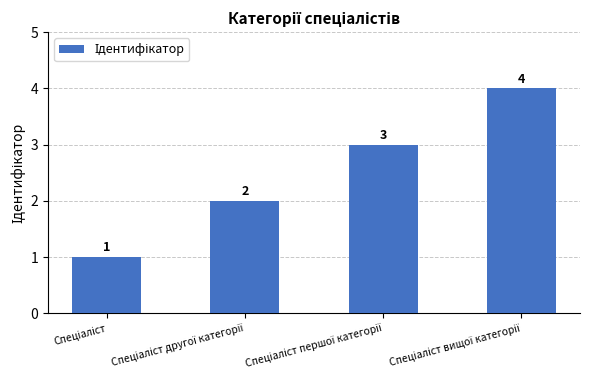

What is the difference between the maximum and minimum values?

3